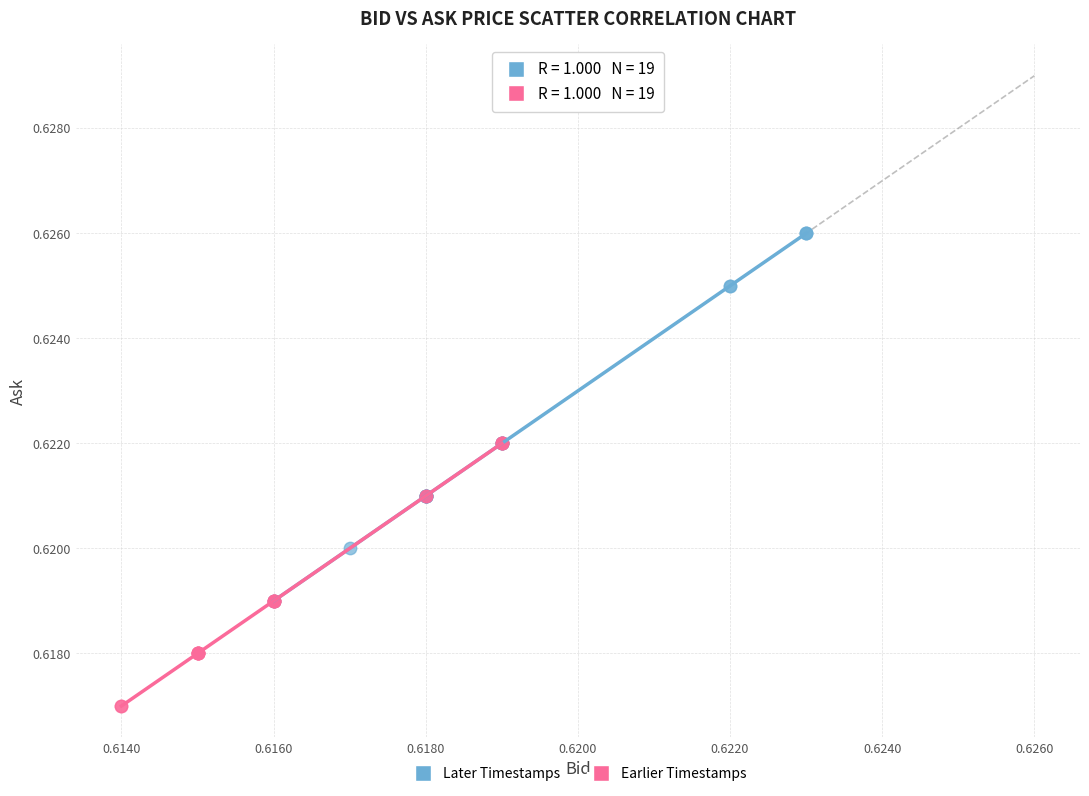

Which series reaches the minimum Y coordinate?

Earlier Timestamps